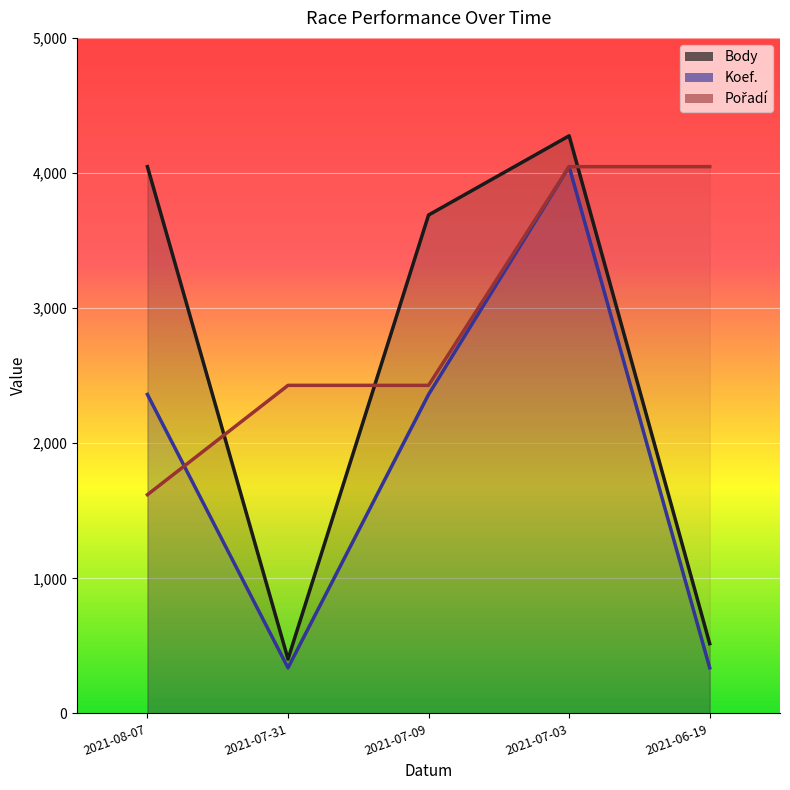

What is the sum of all Koef. values?

9443.0